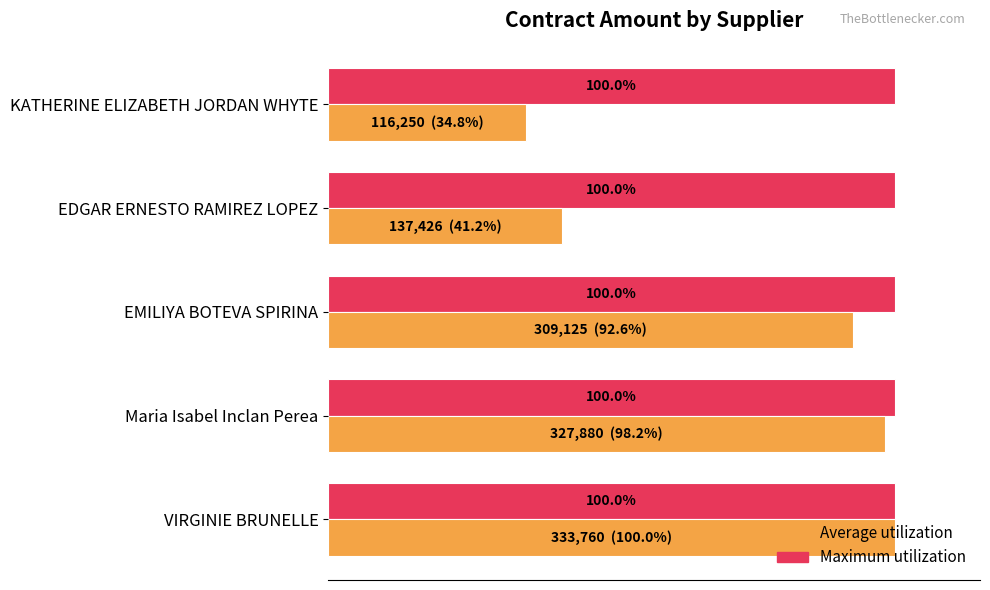

Is the value of Maximum utilization at EDGAR ERNESTO RAMIREZ LOPEZ greater than the value of Average utilization at EMILIYA BOTEVA SPIRINA?

Yes